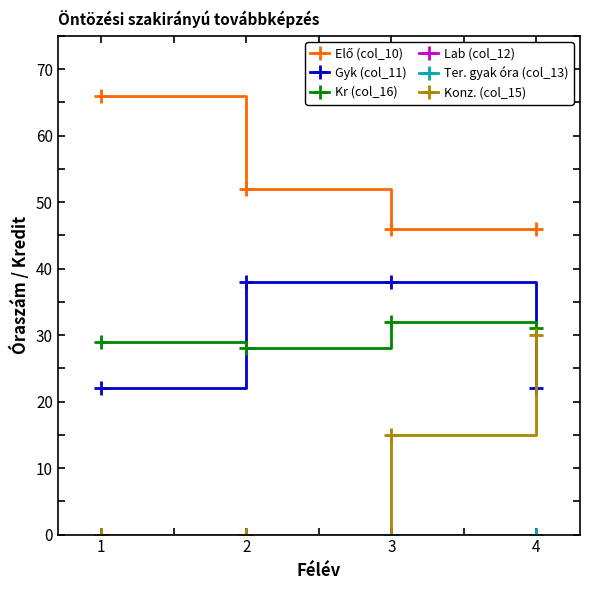

Is it true that Konz. (col_15) equals 0 at 2?

True